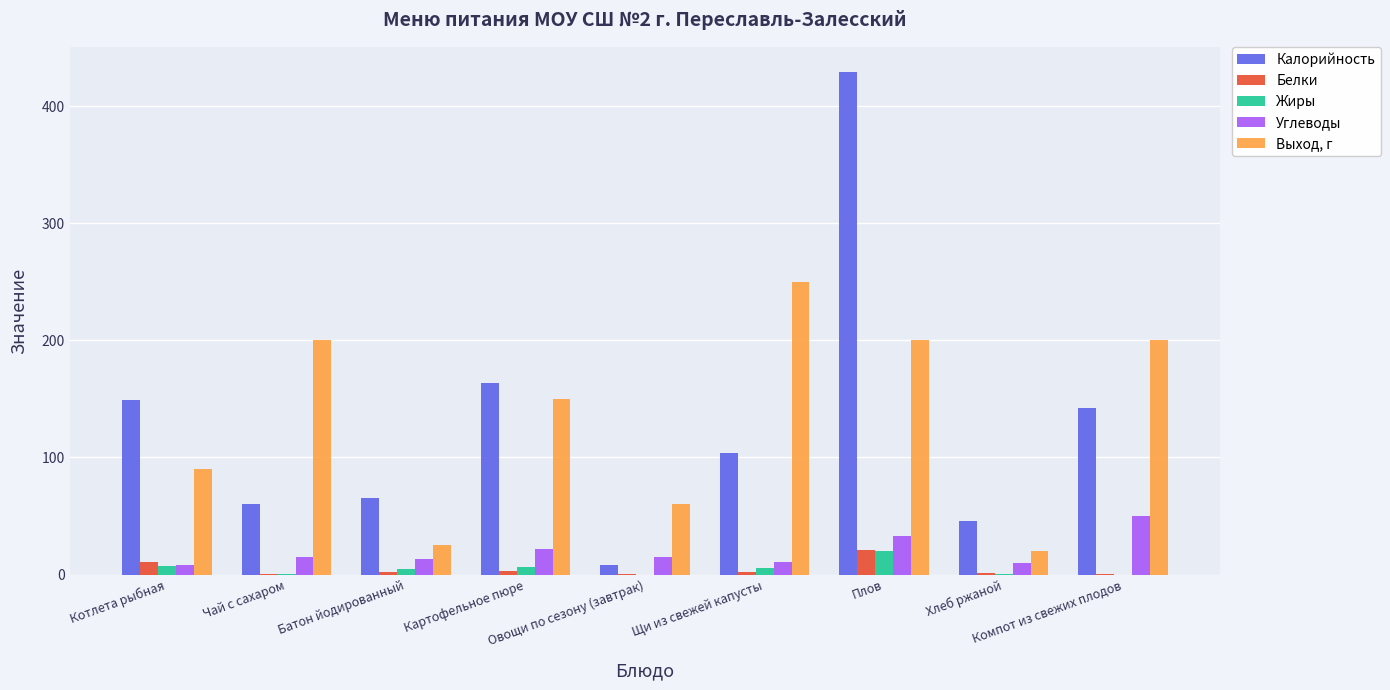

What is the greatest value displayed?

429.3